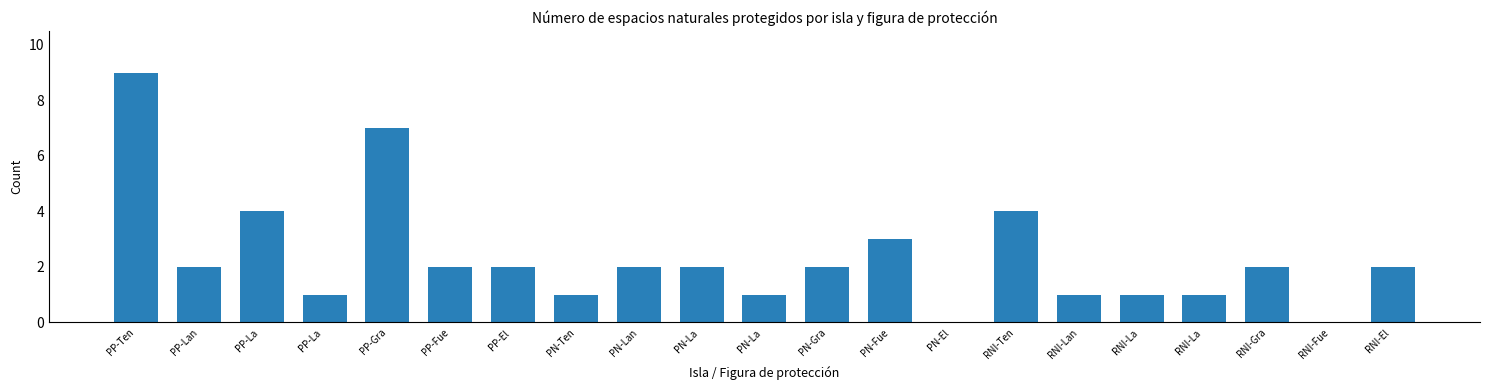

The value at PP-La  is 0. True or false?

False